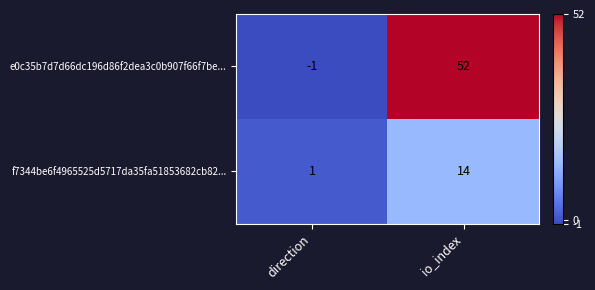

Which series has the largest total across all categories?

e0c35b7d7d66dc196d86f2dea3c0b907f66f7be...